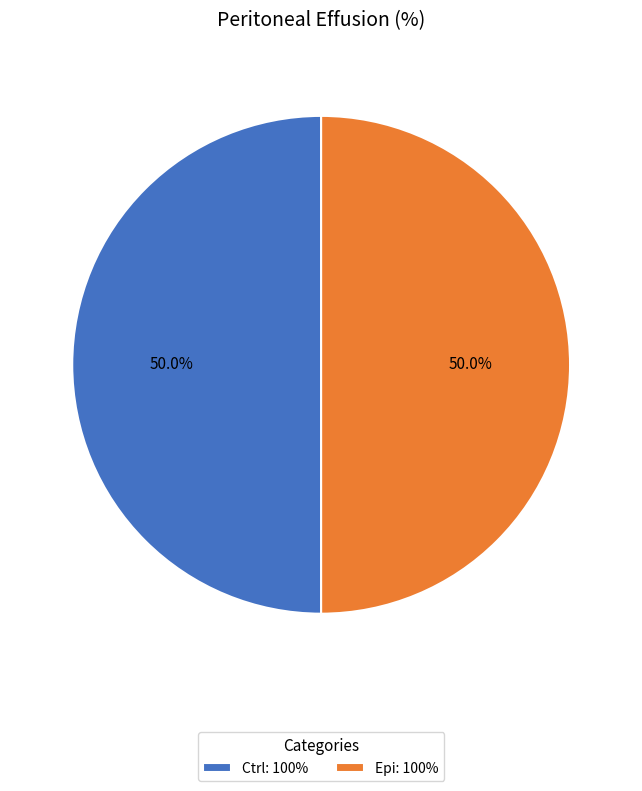

Combined, what portion of the pie is Epi: 100% and Ctrl: 100%?

100.0%